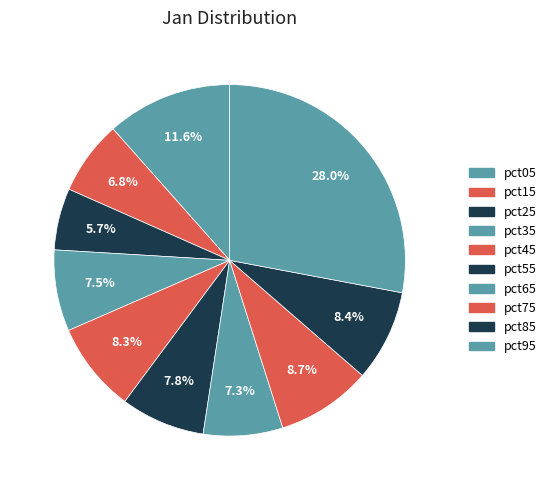

How much of the chart is everything except pct75?

91.3%